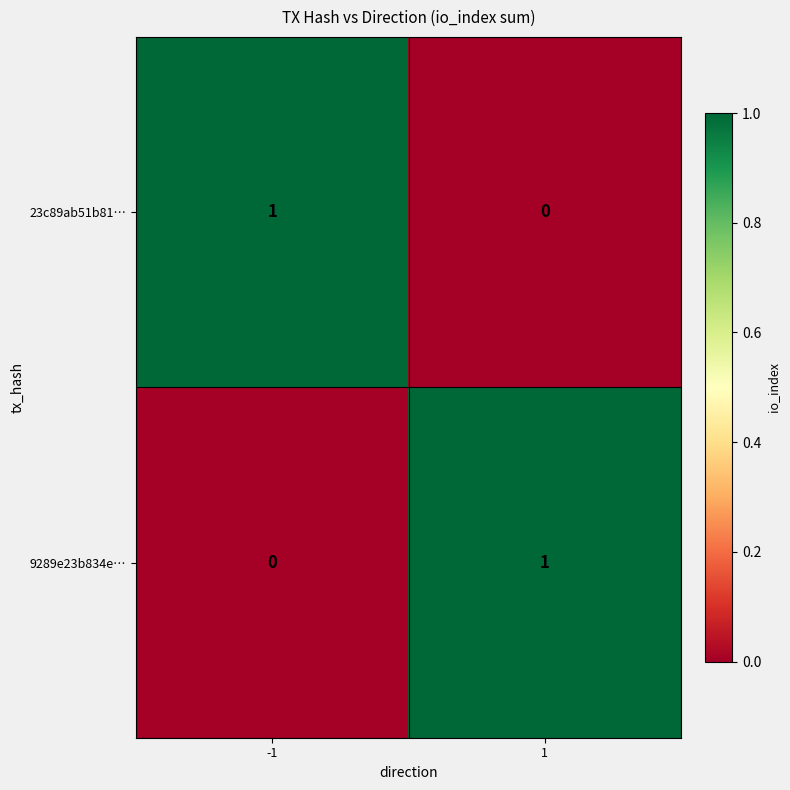

The value of 9289e23b834e… at 1 is 1. True or false?

True